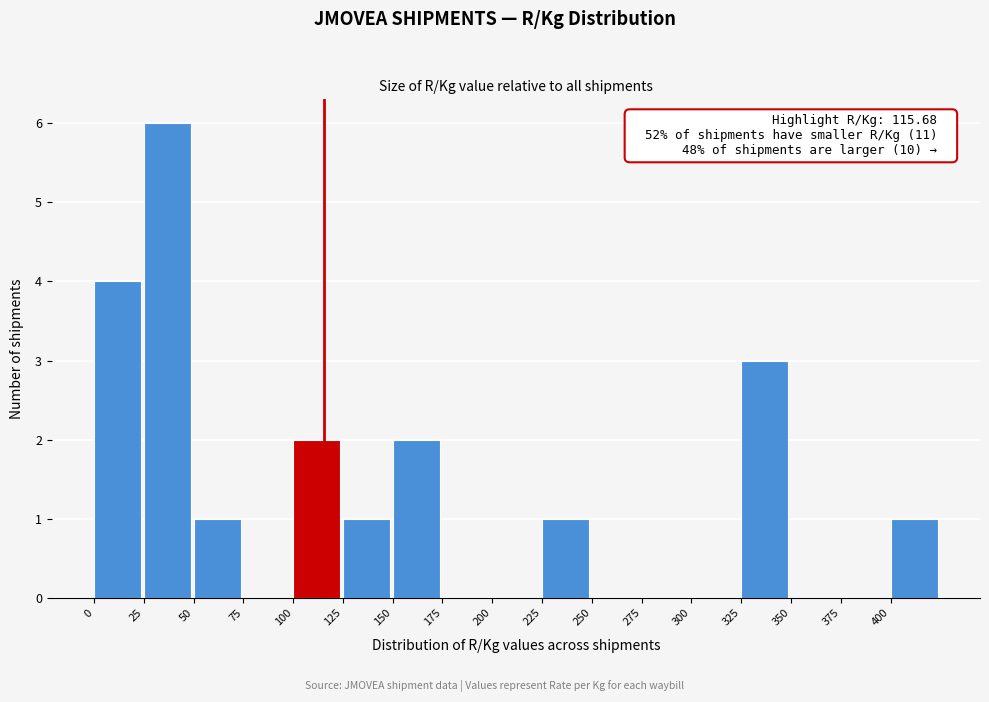

Over which range of the x-axis is the bar tallest?

25 to 50